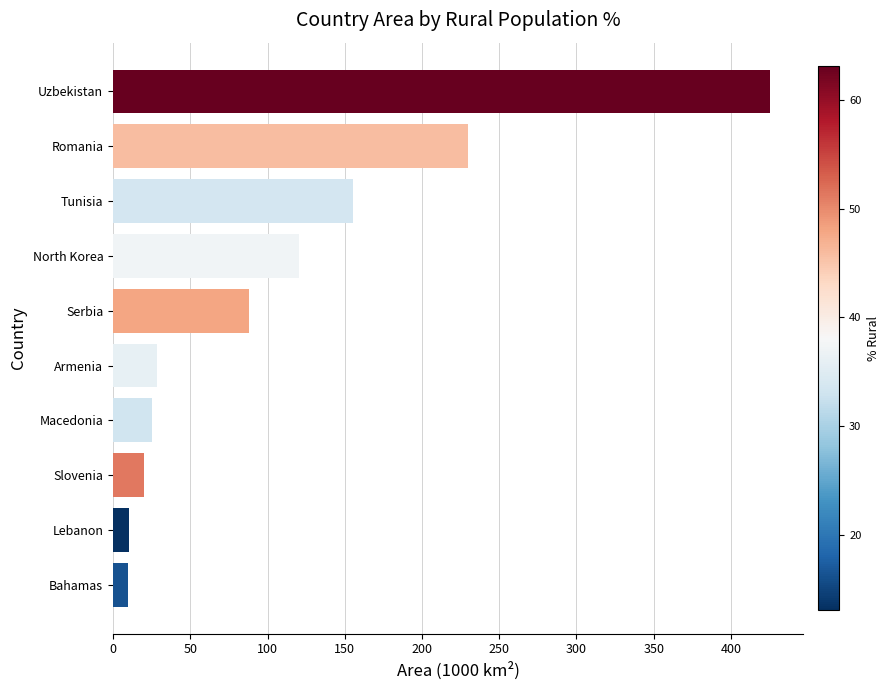

What is the average value?

111.3